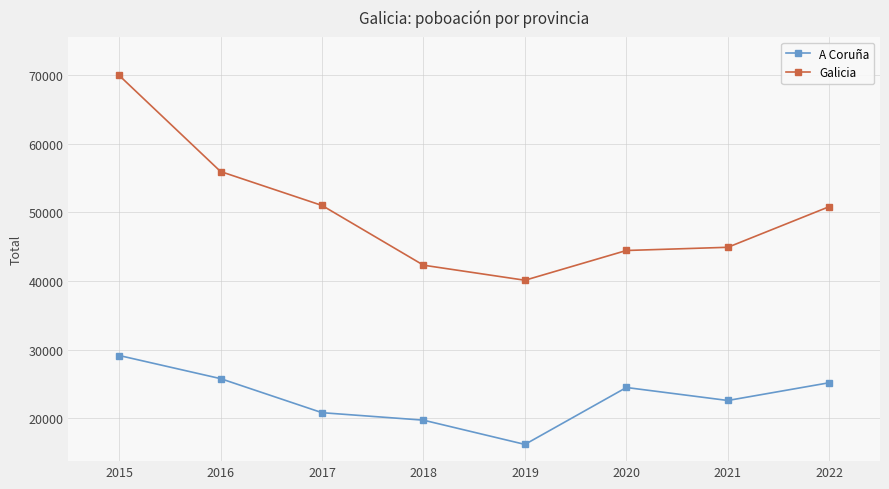

Is it true that A Coruña equals 25200 at 2022?

True